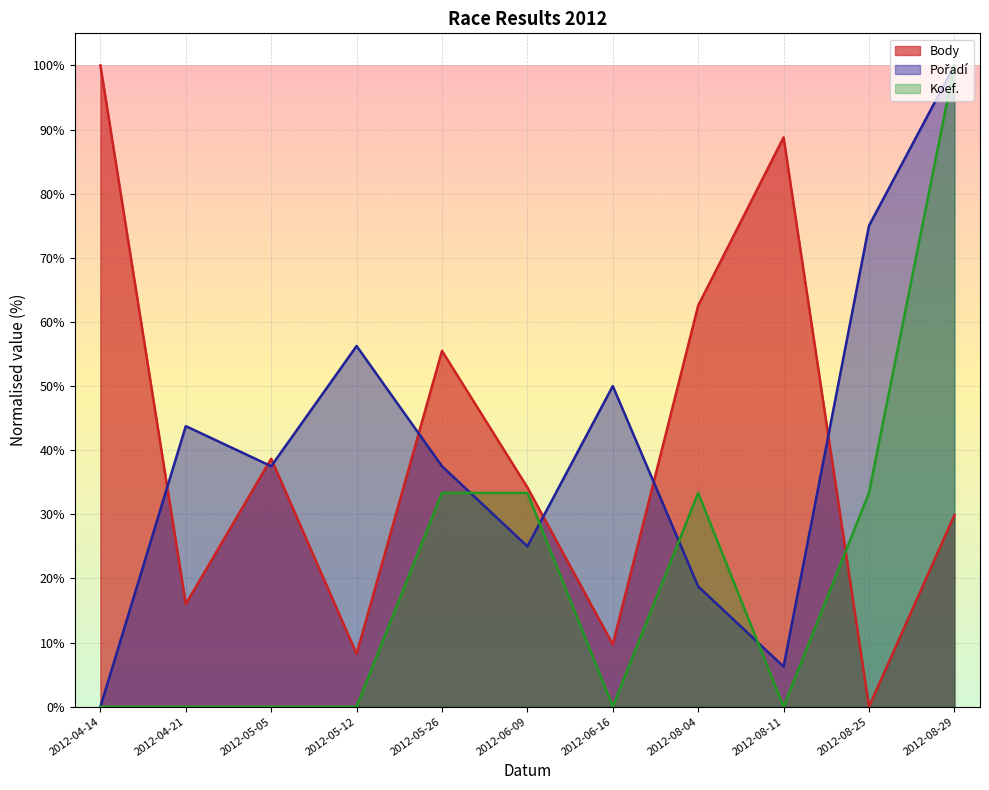

List the labels in order of Body value, largest first.

2012-04-14, 2012-08-11, 2012-08-04, 2012-05-26, 2012-05-05, 2012-06-09, 2012-08-29, 2012-04-21, 2012-06-16, 2012-05-12, 2012-08-25